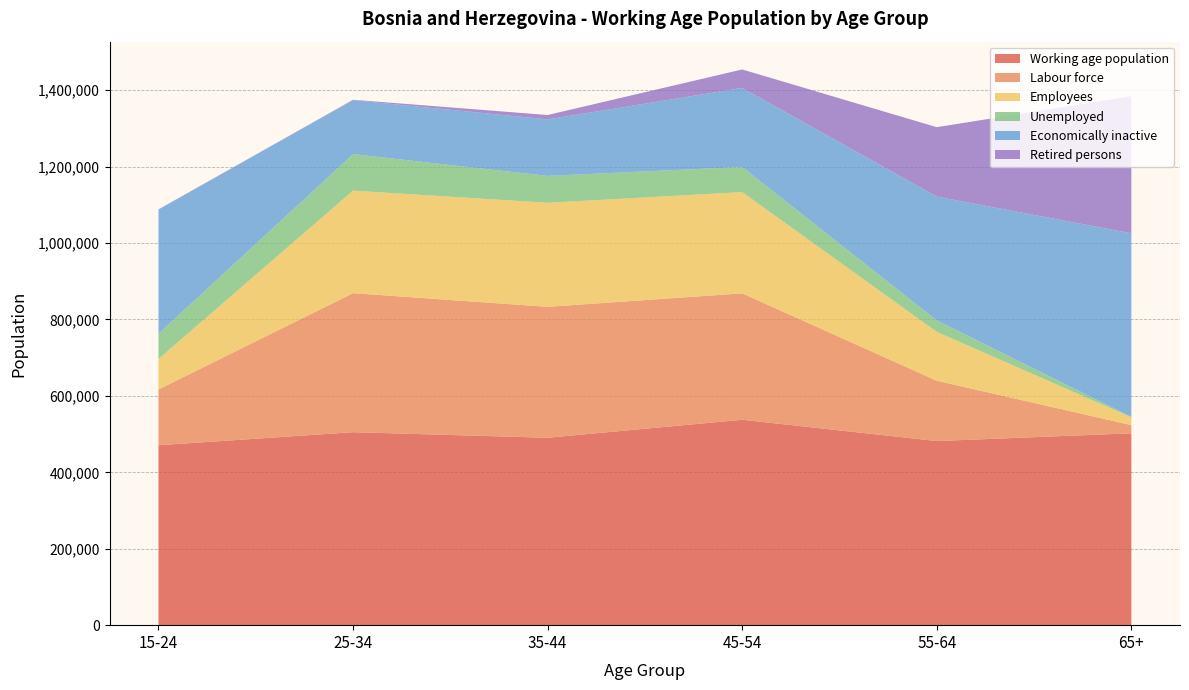

Reading left to right, transcribe all the data shown in this chart.

Working age population: 470798	504951	490404	537503	481788	501996
Labour force: 145949	363840	342631	330784	157843	21469
Employees: 79960	268264	272246	265019	127814	20581
Unemployed: 65989	95576	70385	65765	30029	888
Economically inactive: 324849	141111	147773	206719	323945	480527
Retired persons: 553	1097	11566	48390	181720	358854